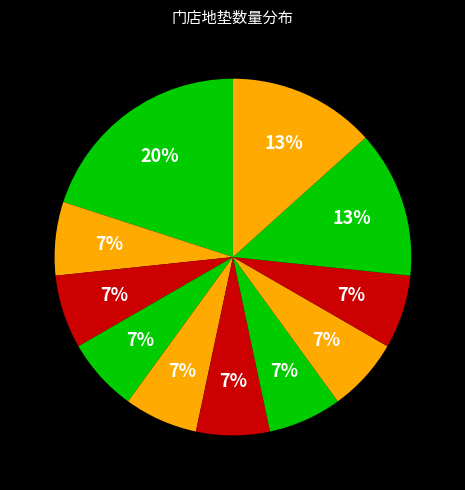

Is there any slice that represents more than half of the pie?

No